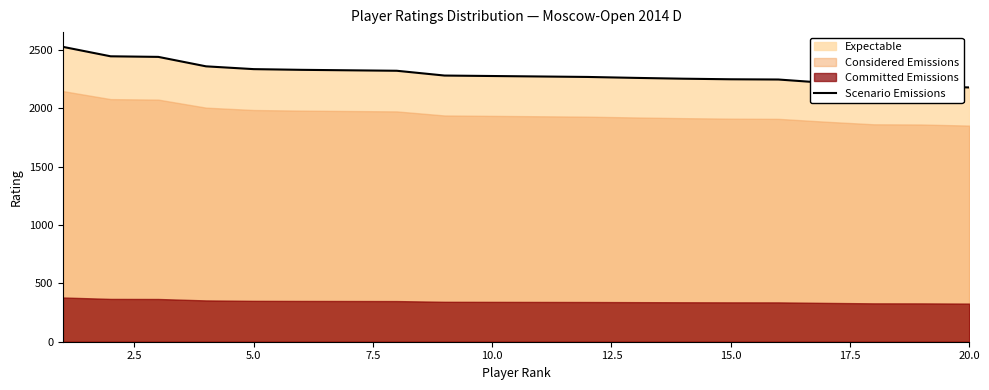

How many data points are less than 2278?

10